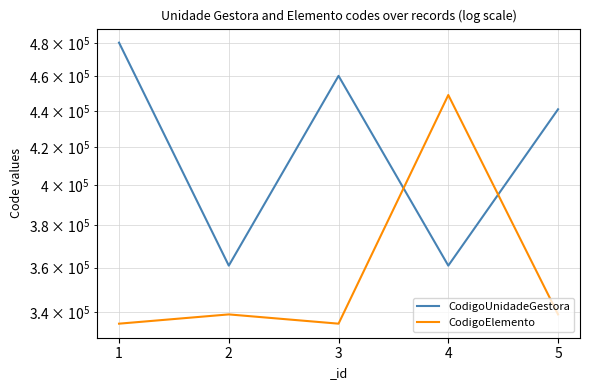

At 2, list the series in order from smallest to largest.

CodigoElemento, CodigoUnidadeGestora